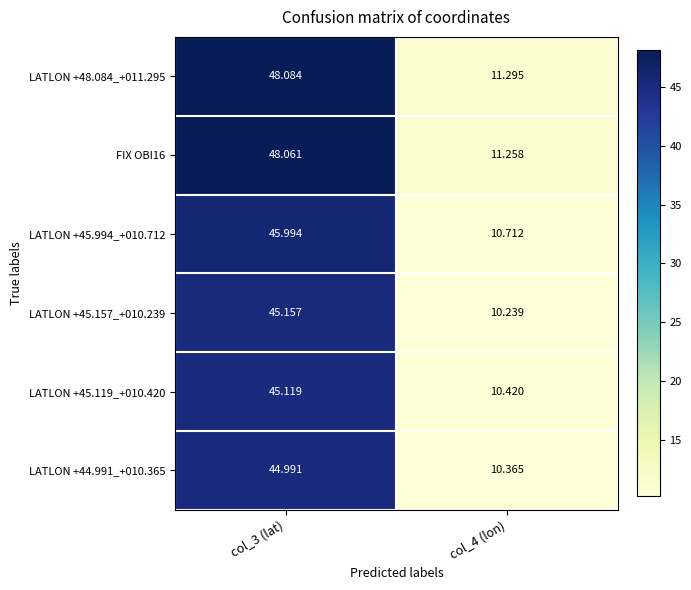

How many values in the LATLON +45.994_+010.712 series are below 45?

1